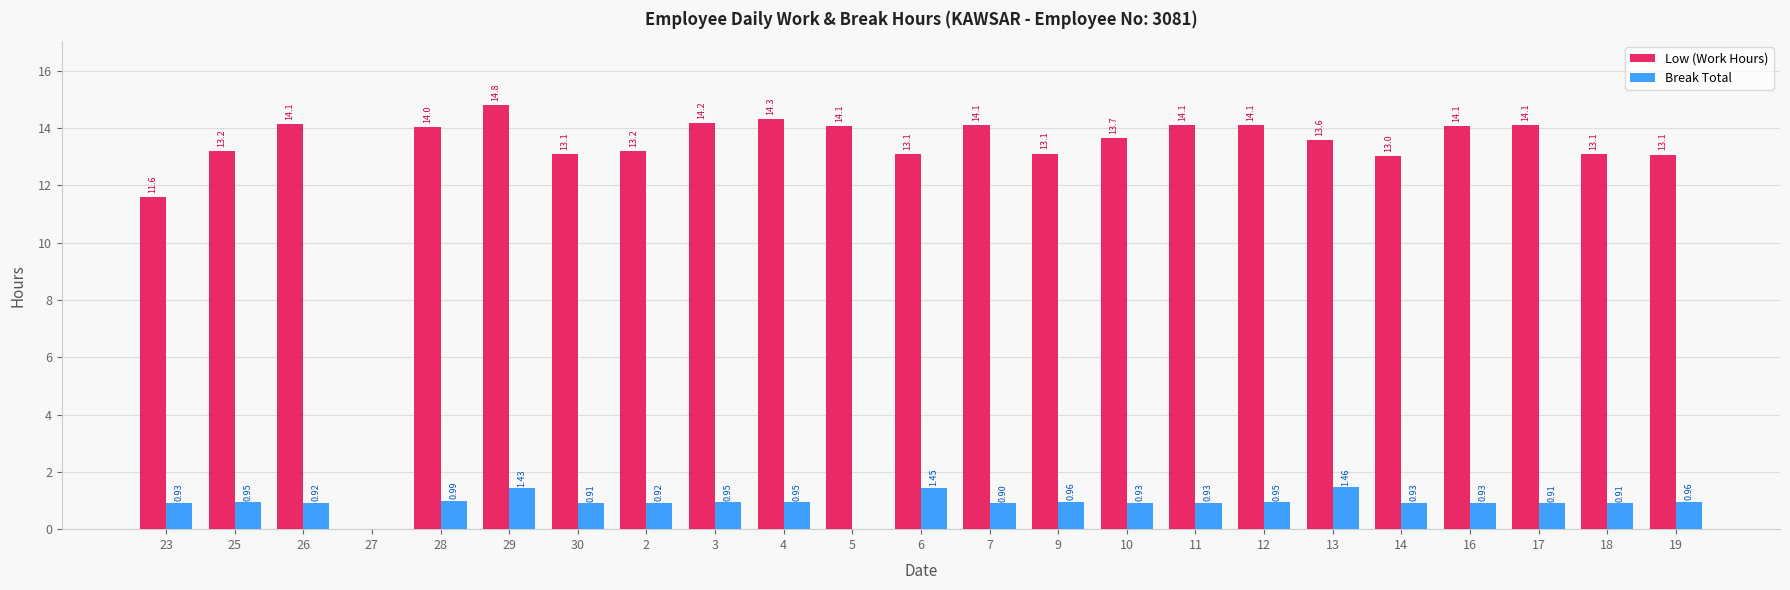

Between 28 and 29, which series saw the biggest shift?

Low (Work Hours)